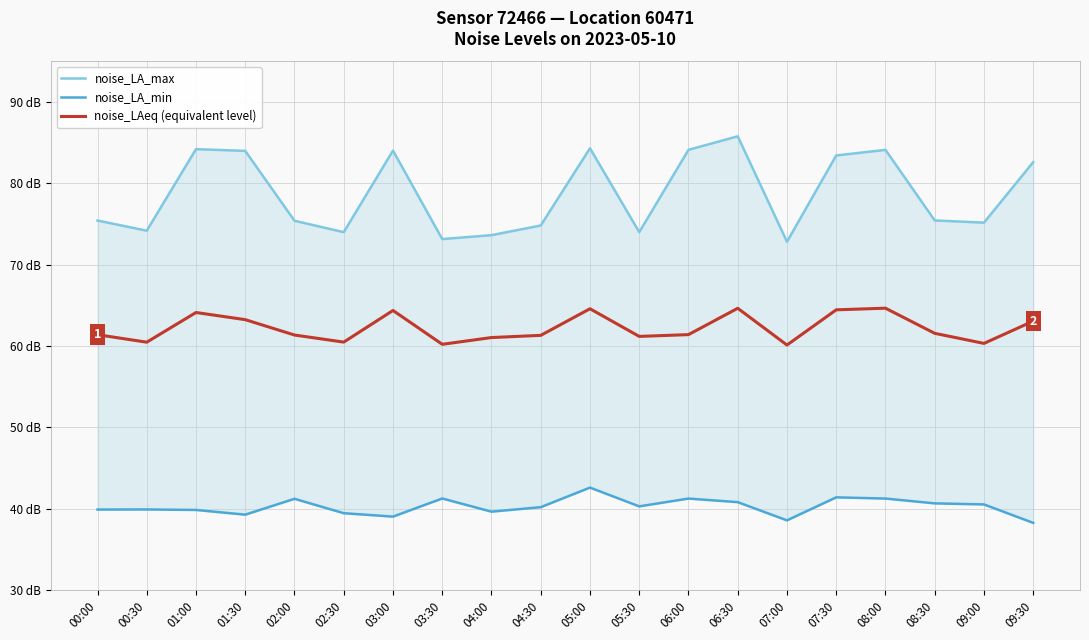

What is the maximum value for noise_LA_min?

42.6